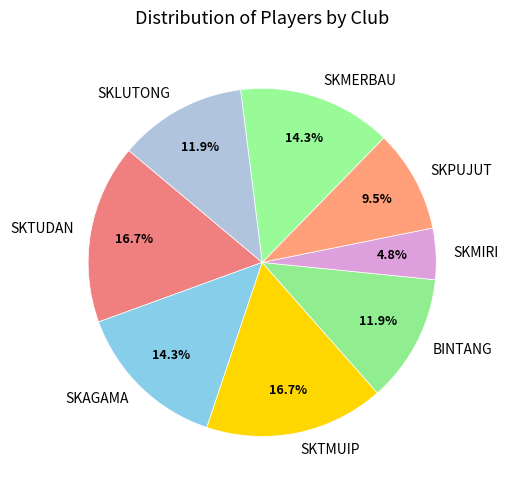

Is it true that SKAGAMA is 14% of the pie?

True